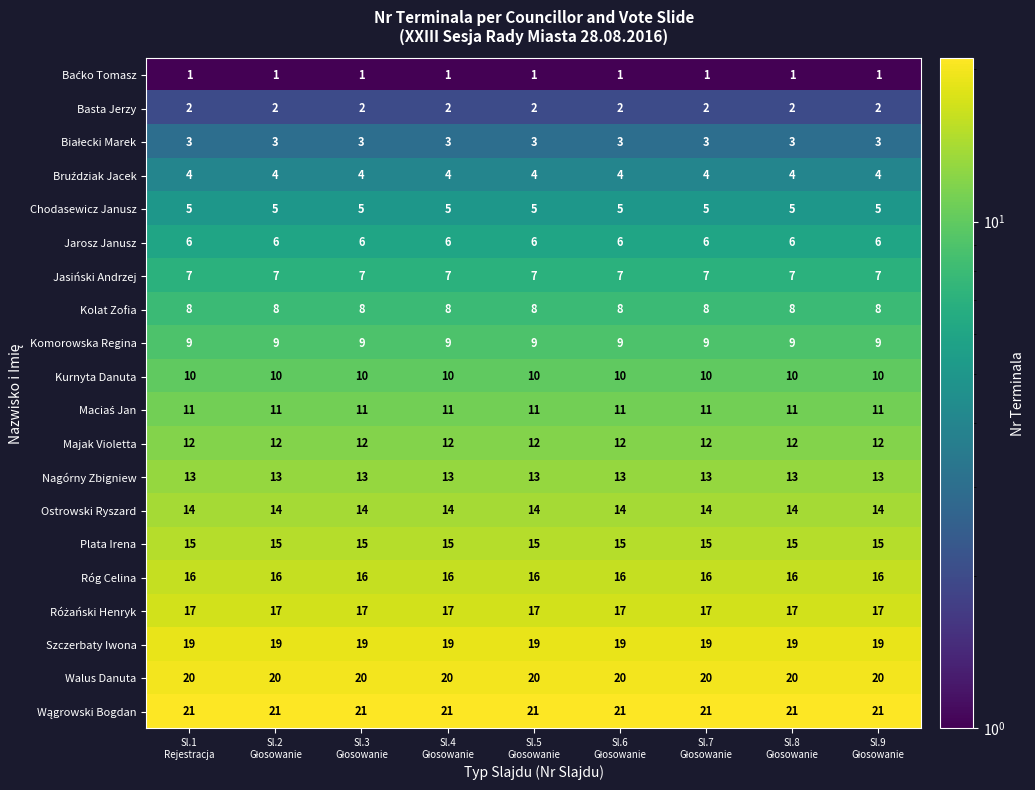

At how many categories does at least one series exceed 8?

9